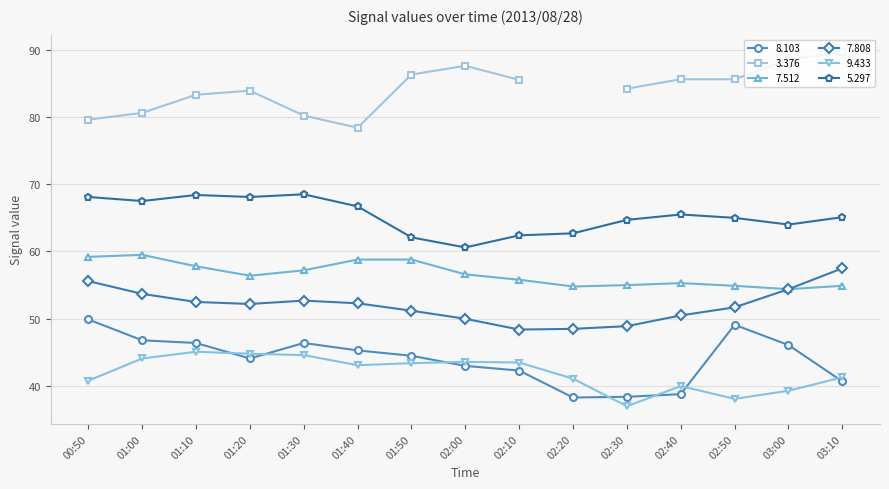

Is it true that   7.808 equals 9.9 at 02:30?

False